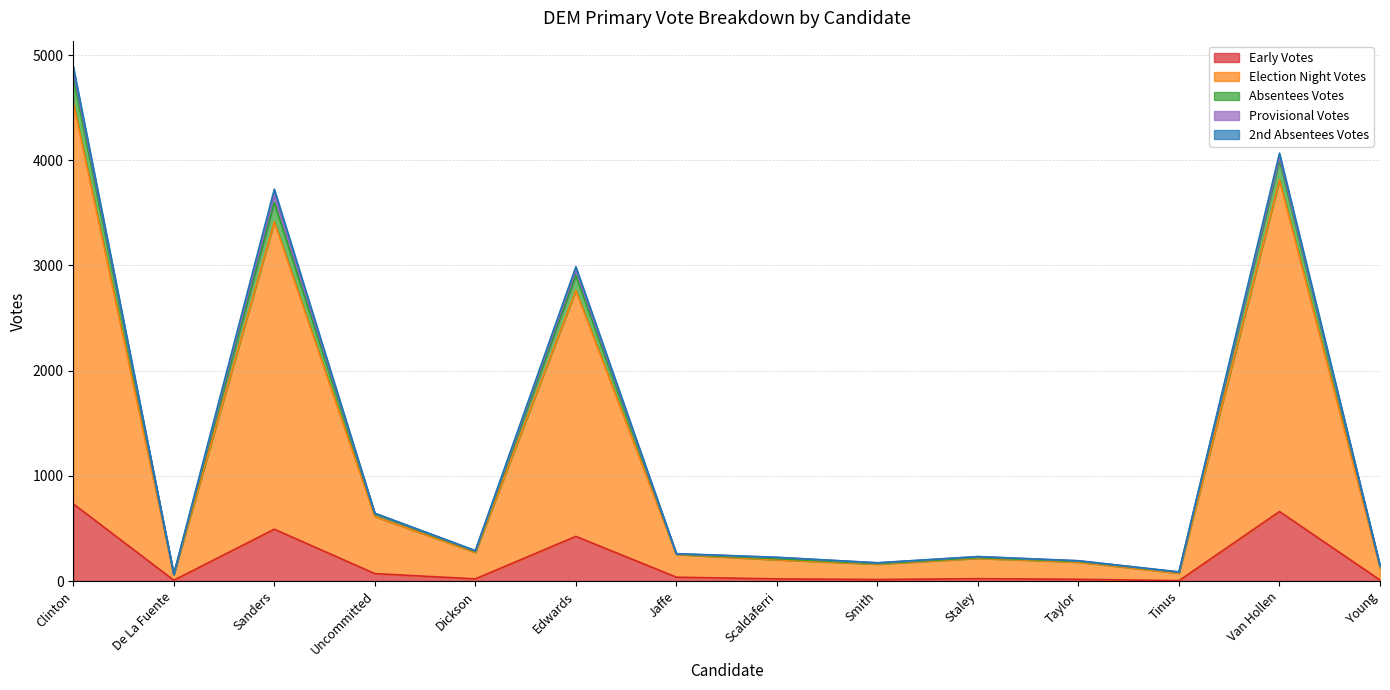

What is the spread (max minus min) of values at Smith?

159